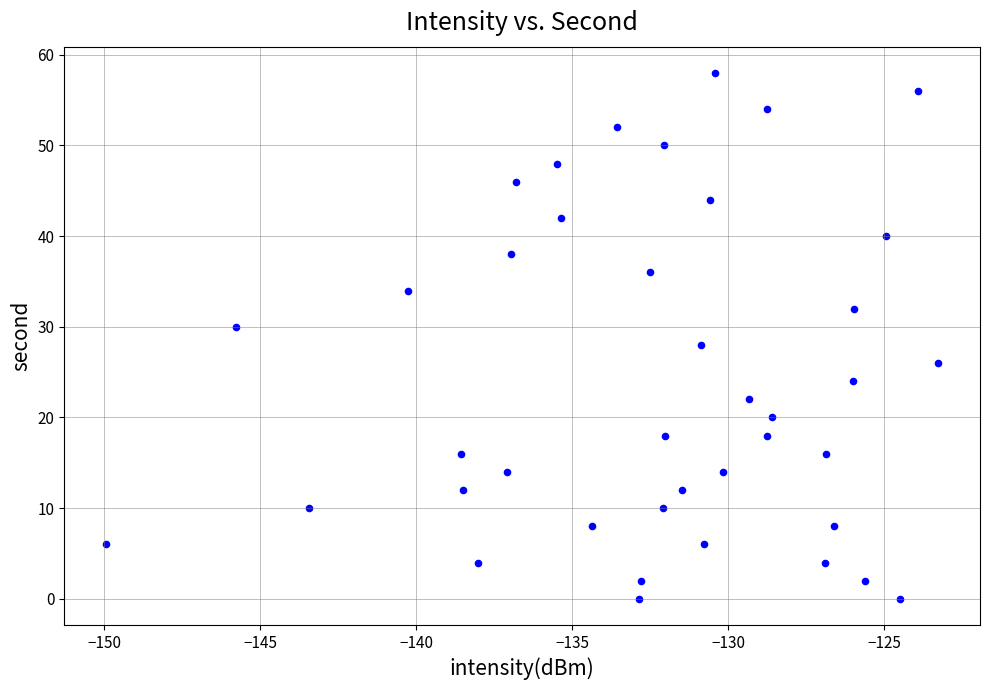

What is the range of Y values (max minus min)?

58